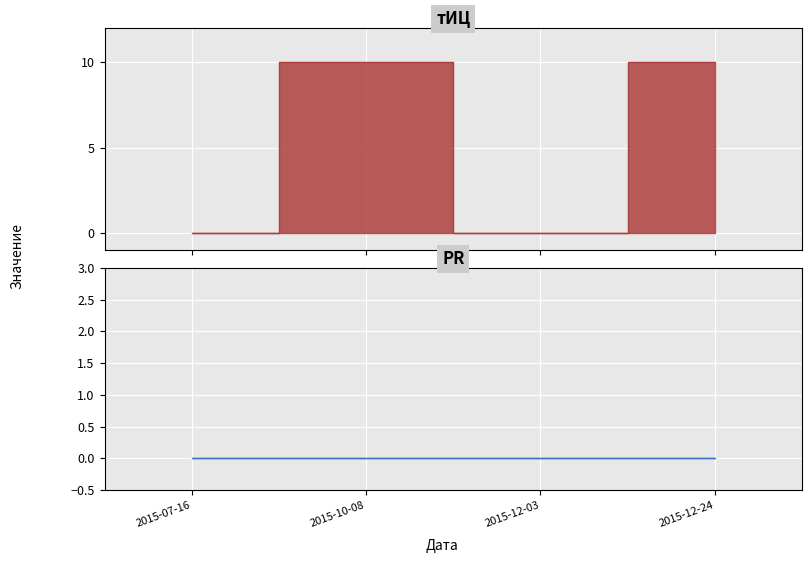

The value at 2015-10-08 is 13. True or false?

False